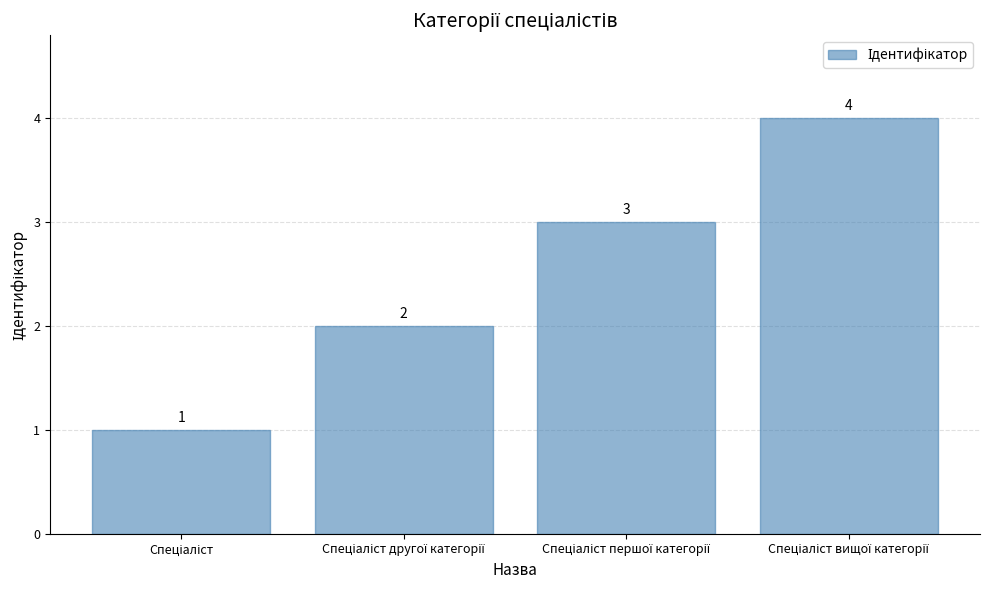

What is the value of the 3rd bar from the left?

3